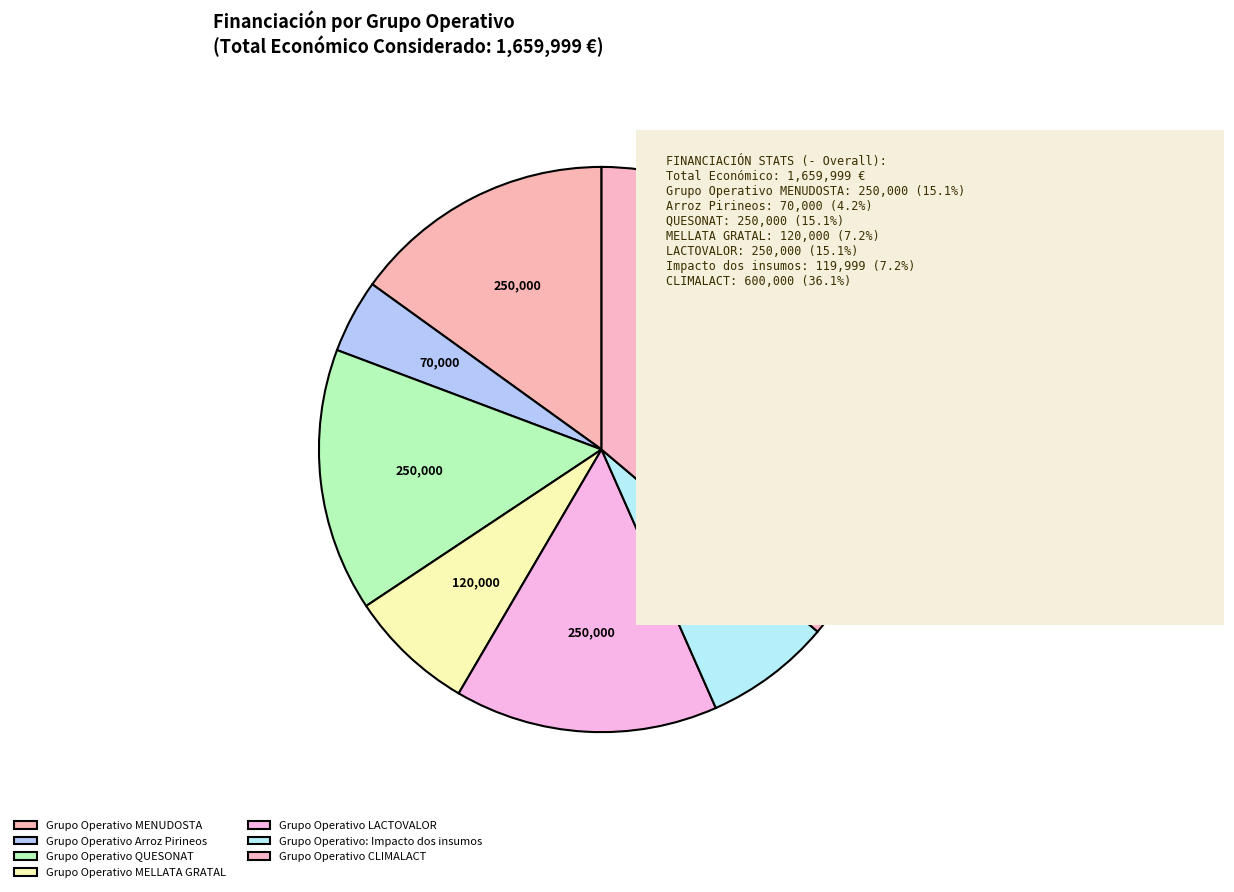

Is it true that Grupo Operativo MELLATA GRATAL is 7% of the pie?

True